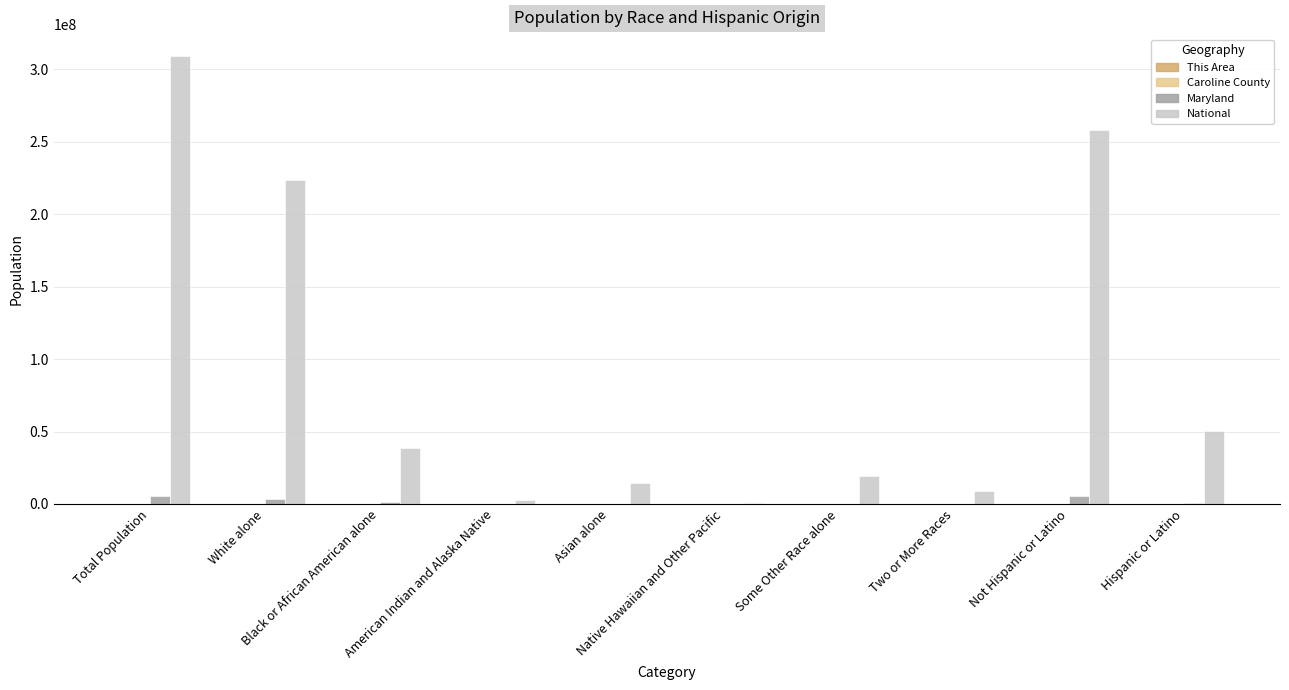

What is the sum of all National values?

926236614